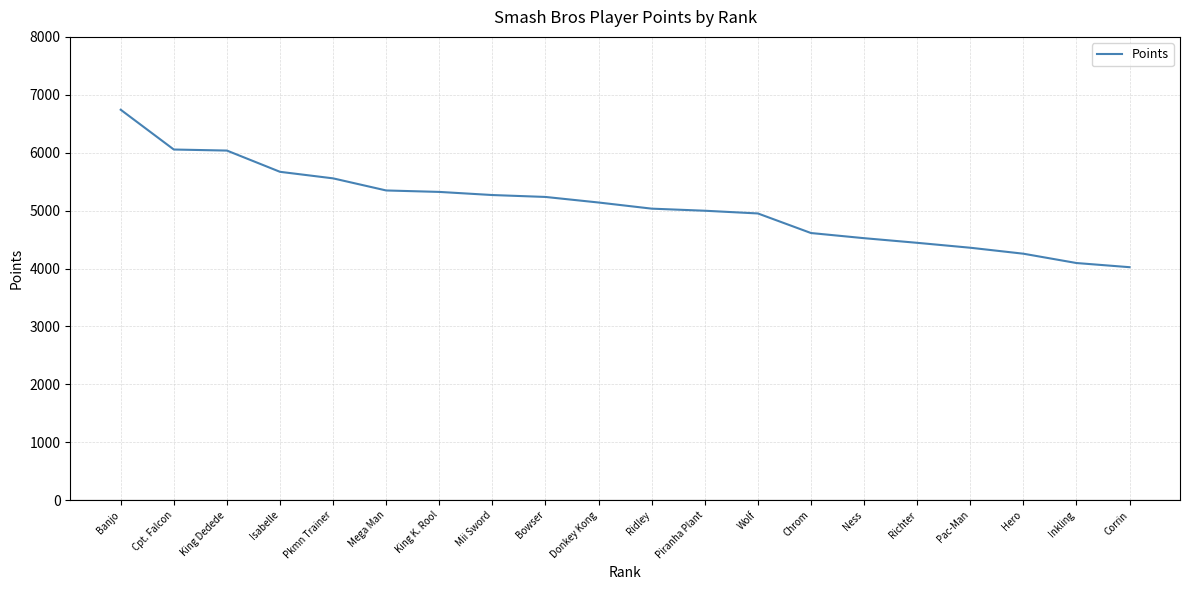

Is it true that the value at Pac-Man is 4359?

True